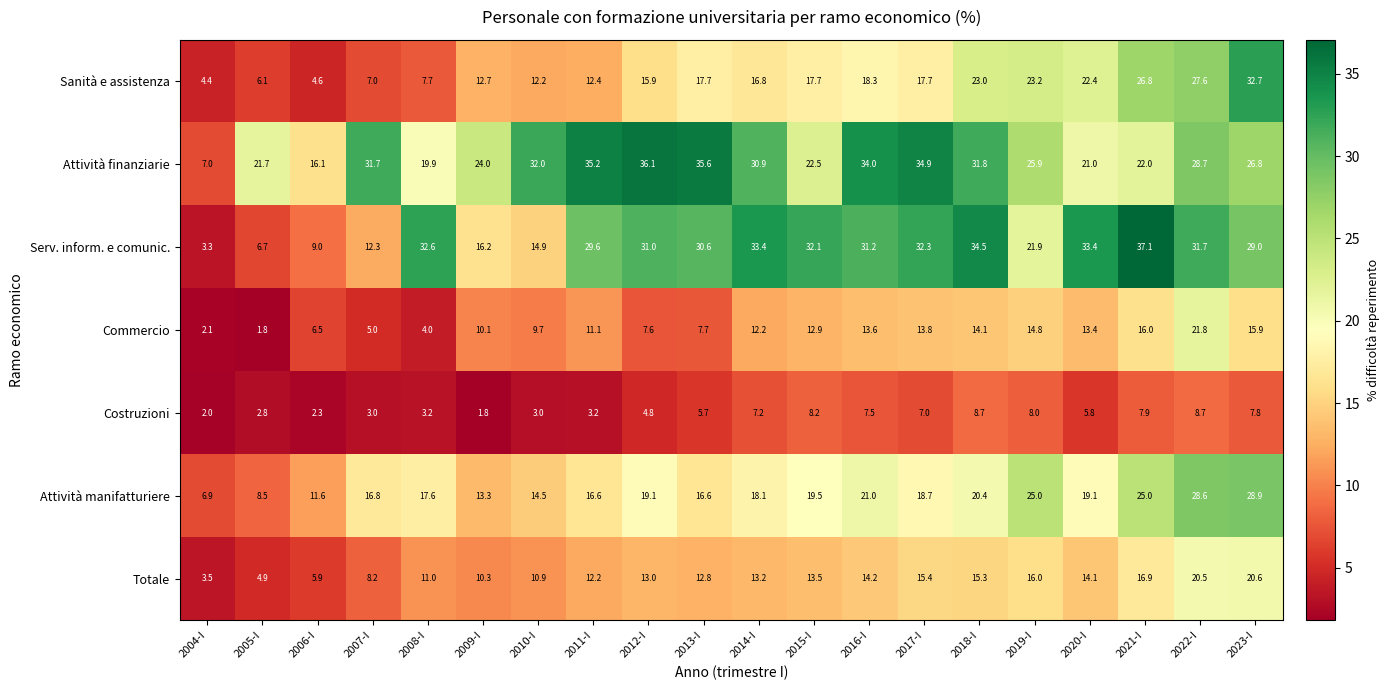

What is the difference between the second highest and minimum values in the Sanità e assistenza series?

23.2